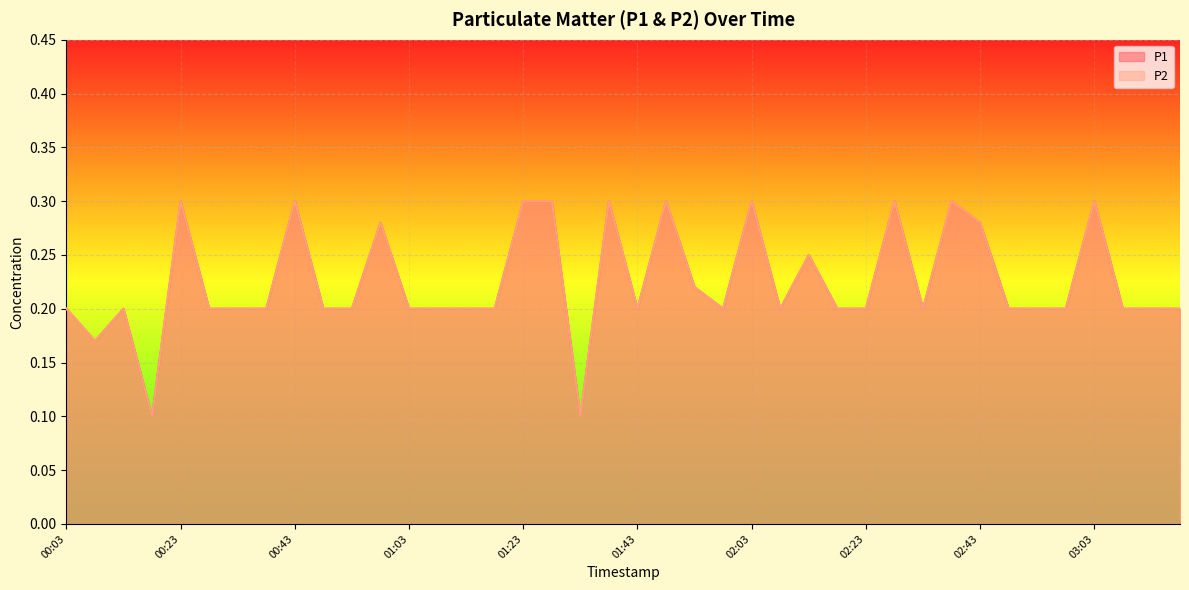

Reading left to right, transcribe all the data shown in this chart.

P1: 00:03=0.2	00:08=0.2	00:13=0.2	00:18=0.1	00:23=0.3	00:28=0.2	00:33=0.2	00:38=0.2	00:43=0.3	00:48=0.2	00:53=0.2	00:58=0.3	01:03=0.2	01:08=0.2	01:13=0.2	01:18=0.2	01:23=0.3	01:28=0.3	01:33=0.1	01:38=0.3	01:43=0.2	01:48=0.3	01:53=0.2	01:58=0.2	02:03=0.3	02:08=0.2	02:13=0.2	02:18=0.2	02:23=0.2	02:28=0.3	02:33=0.2	02:38=0.3	02:43=0.3	02:48=0.2	02:53=0.2	02:58=0.2	03:03=0.3	03:08=0.2	03:19=0.2	03:24=0.2
P2: 00:03=0.2	00:08=0.2	00:13=0.2	00:18=0.1	00:23=0.3	00:28=0.2	00:33=0.2	00:38=0.2	00:43=0.3	00:48=0.2	00:53=0.2	00:58=0.3	01:03=0.2	01:08=0.2	01:13=0.2	01:18=0.2	01:23=0.3	01:28=0.3	01:33=0.1	01:38=0.3	01:43=0.2	01:48=0.3	01:53=0.2	01:58=0.2	02:03=0.3	02:08=0.2	02:13=0.2	02:18=0.2	02:23=0.2	02:28=0.3	02:33=0.2	02:38=0.3	02:43=0.3	02:48=0.2	02:53=0.2	02:58=0.2	03:03=0.3	03:08=0.2	03:19=0.2	03:24=0.2